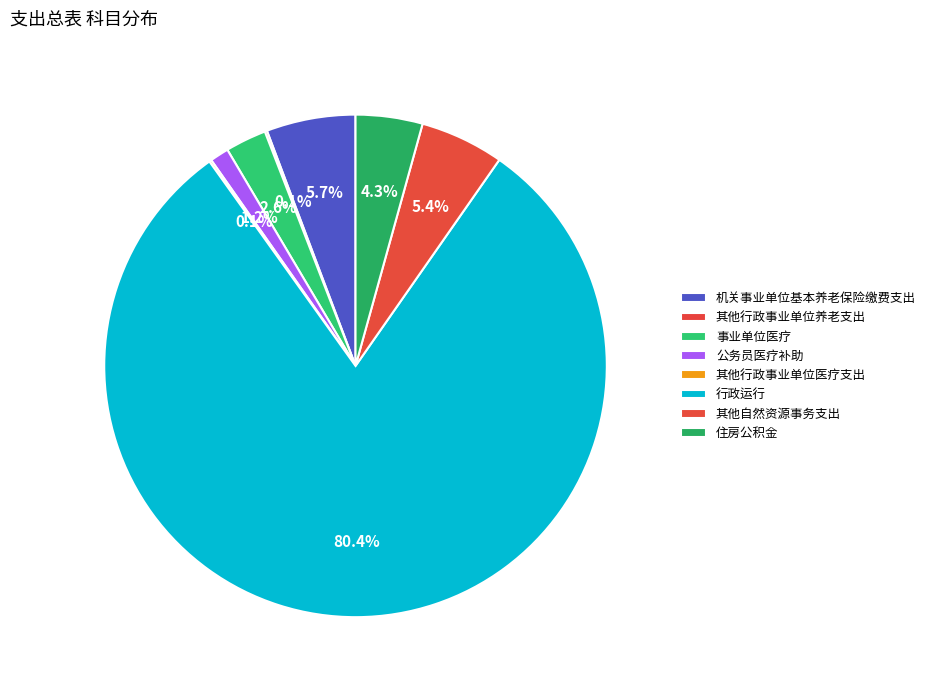

Is there any slice that represents more than half of the pie?

Yes